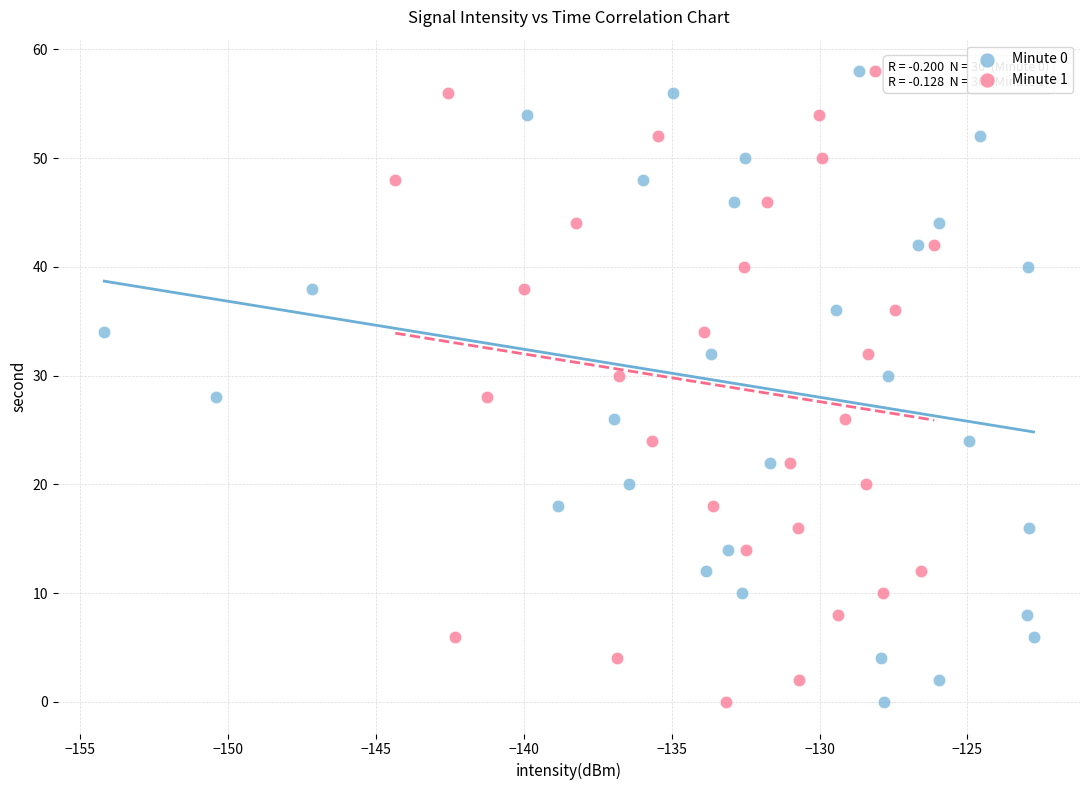

What are all the series names shown in the legend?

Minute 0, Minute 1